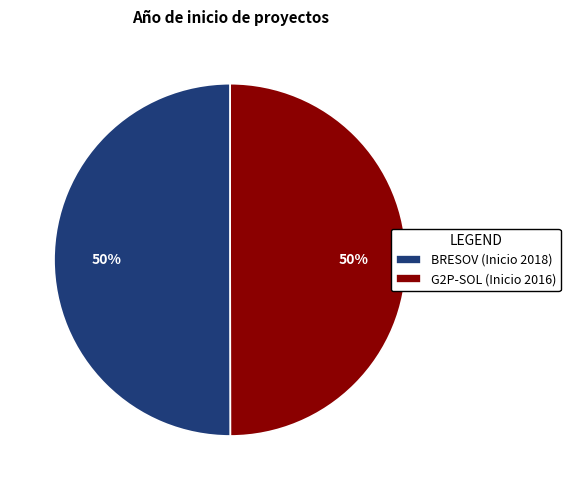

What is the ratio of the value at BRESOV (Inicio 2018) to the value at G2P-SOL (Inicio 2016)?

1.0